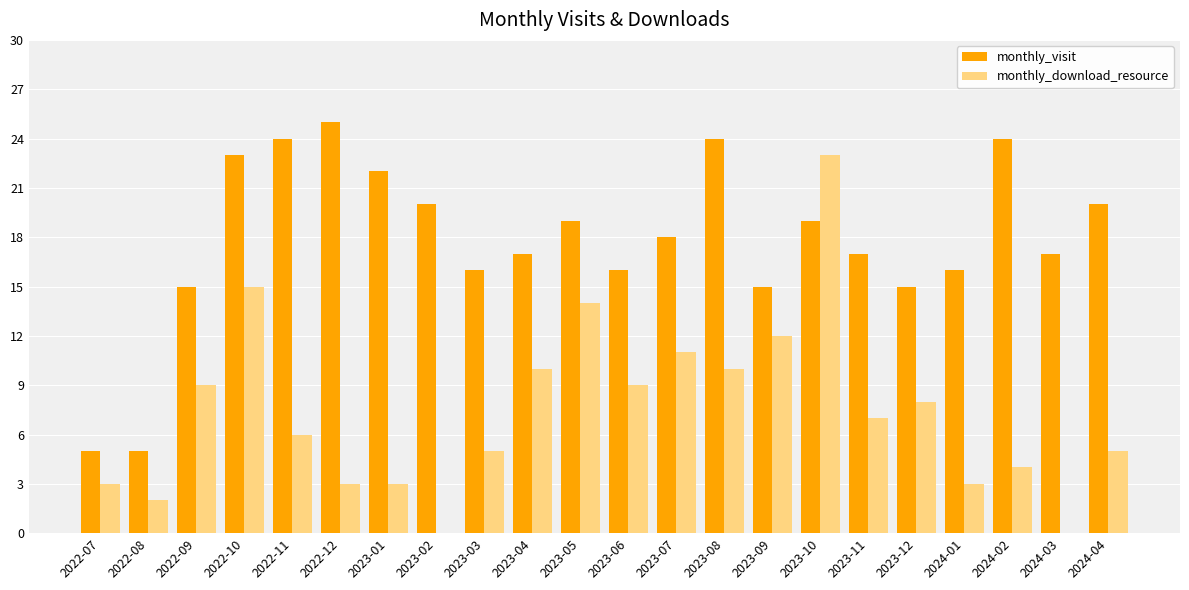

What is the total value across all series at 2023-06?

25